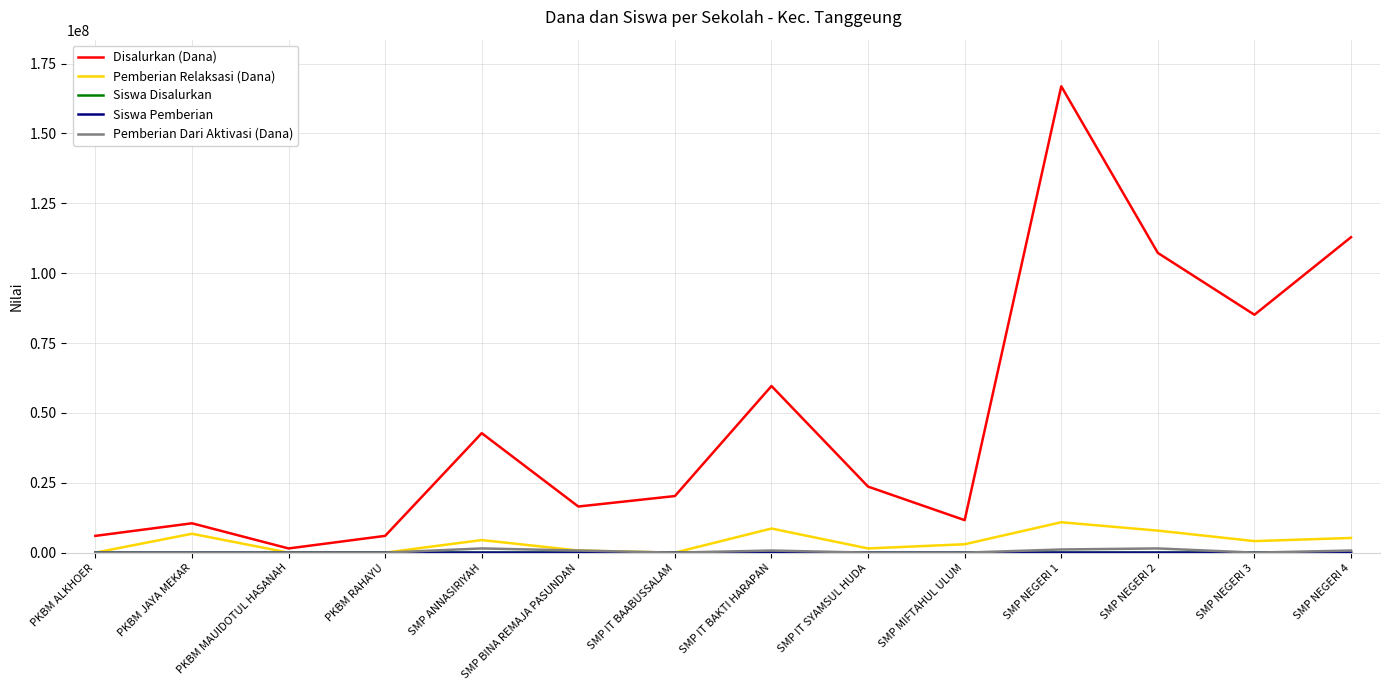

At which category is the sum across all series the highest?

SMP NEGERI 1